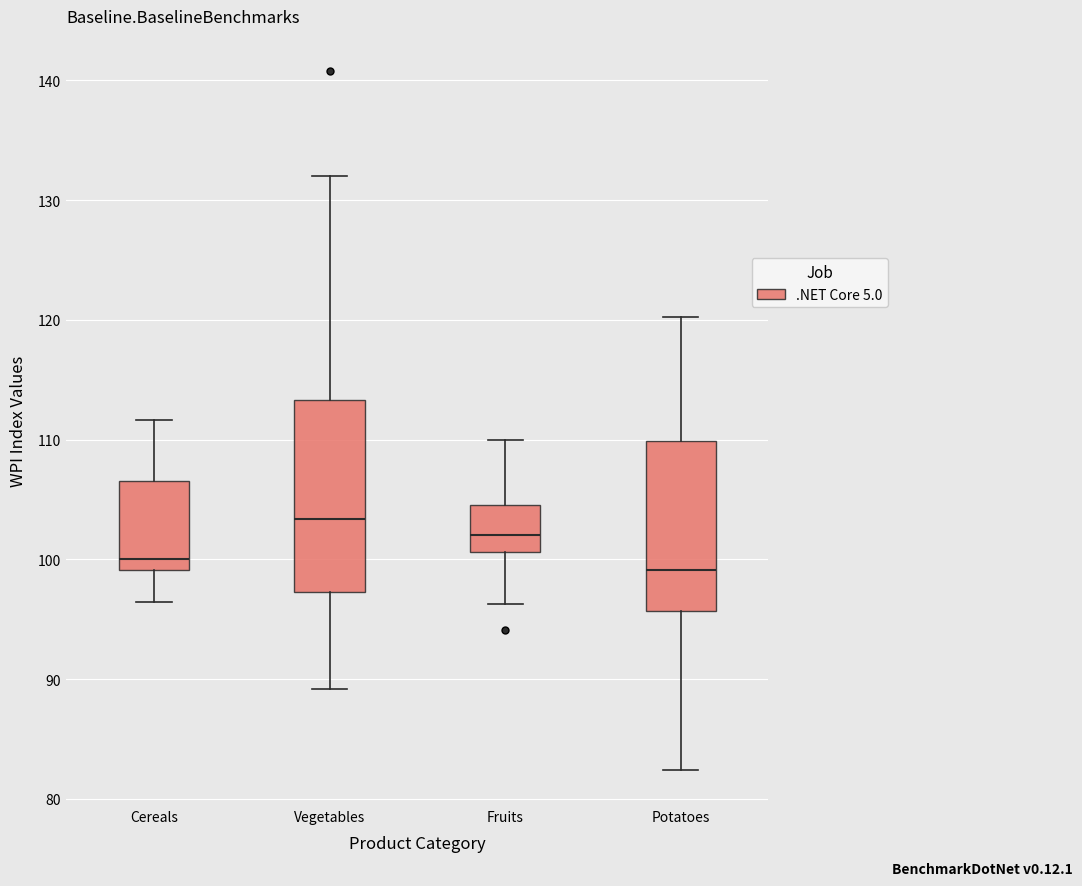

Reading left to right, transcribe this box plot: for each box, give where its median line is, the range the box spans, and where its two whiskers end, as read against the y-axis. The values are not printed on the chart, so give them approximately, as read against the axis.

Cereals: median 100, box 99 to 107, whiskers 96 to 112
Vegetables: median 103, box 97 to 113, whiskers 89 to 132
Fruits: median 102, box 101 to 105, whiskers 96 to 110
Potatoes: median 99, box 96 to 110, whiskers 82 to 120